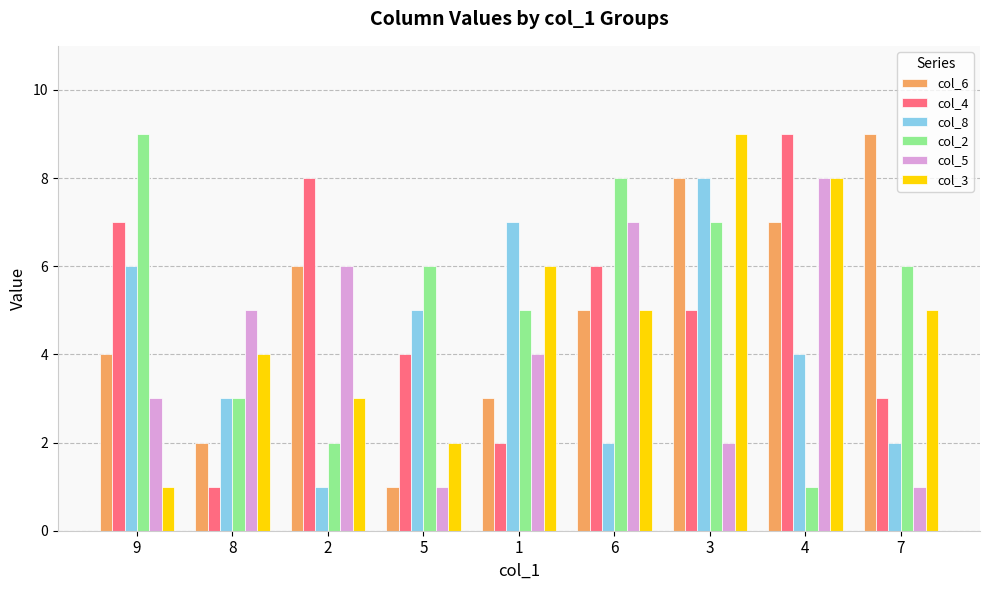

What is the total value across all series at 7?

26